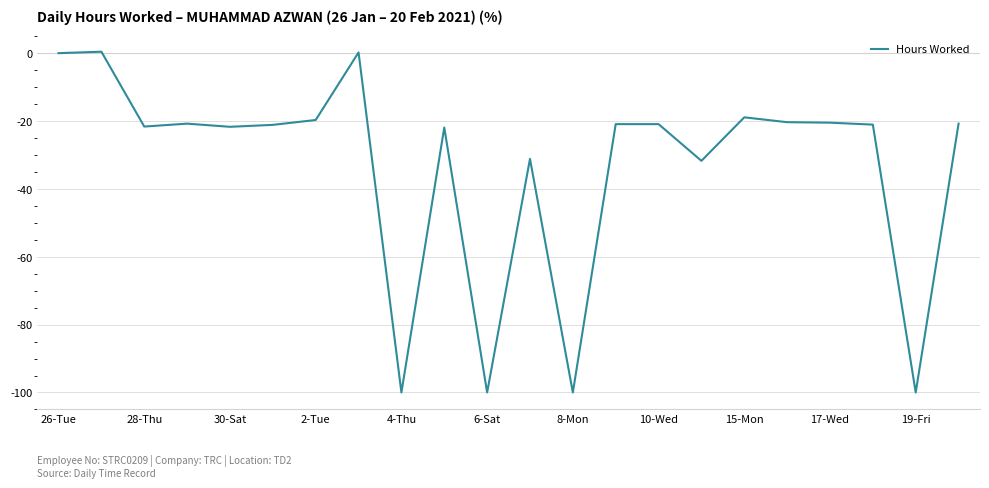

What is the difference between the maximum and minimum values?

100.4